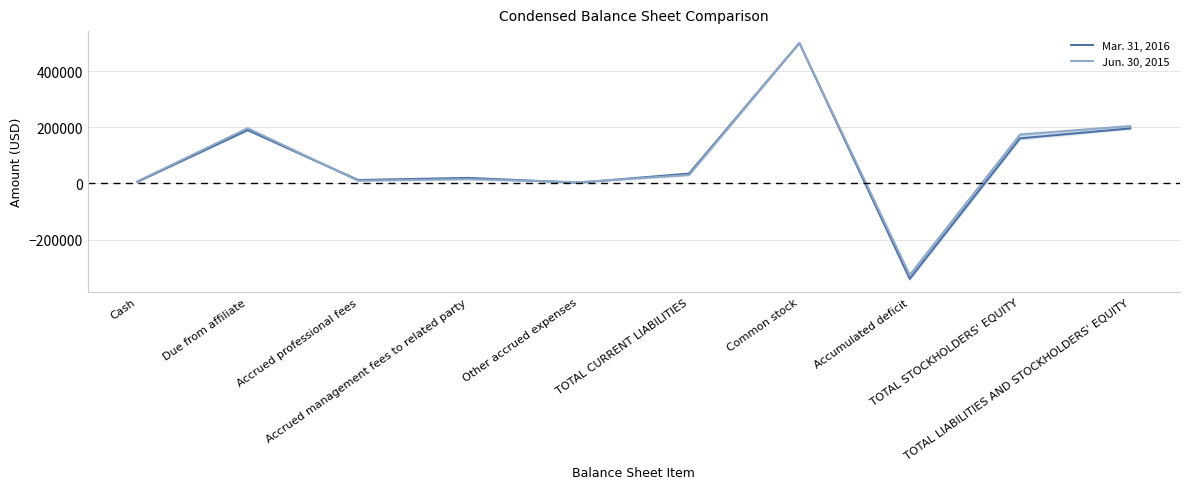

Reading left to right, extract all data points from this chart.

Mar. 31, 2016: 6011	190037	12550	20000	2855	35405	500000	-339357	160643	196048
Jun. 30, 2015: 7565	196899	10000	15500	4758	30258	500000	-325794	174206	204464